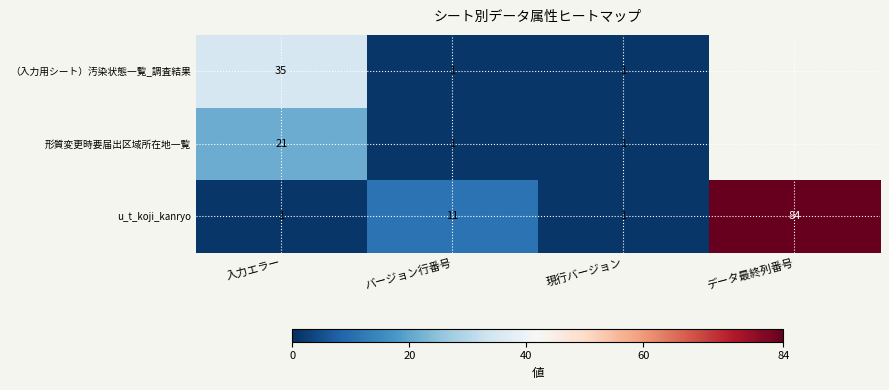

What is the total value across all series at 現行バージョン?

3